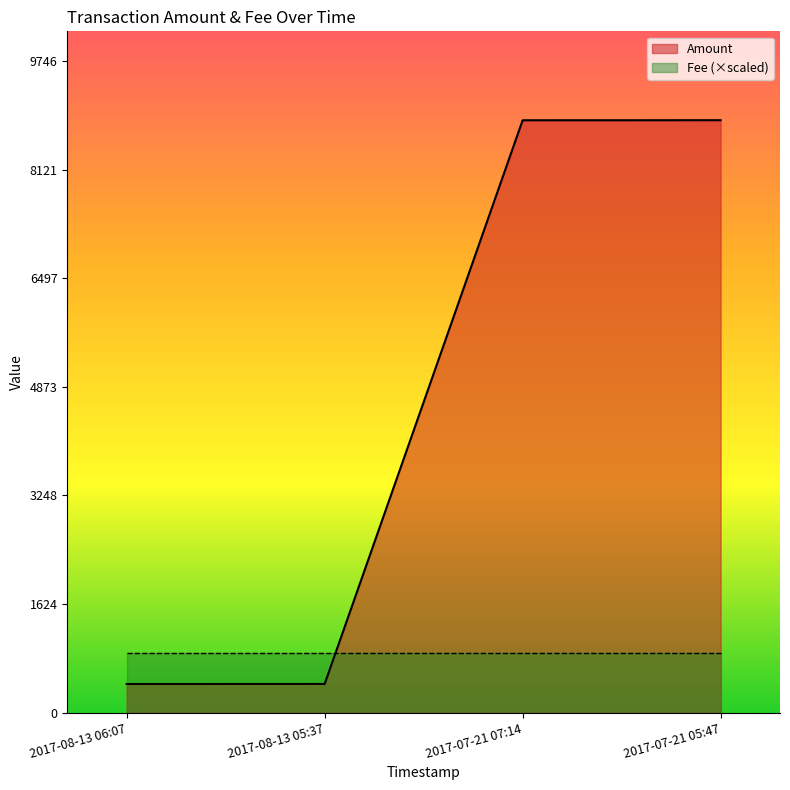

What is the greatest value displayed?

8860